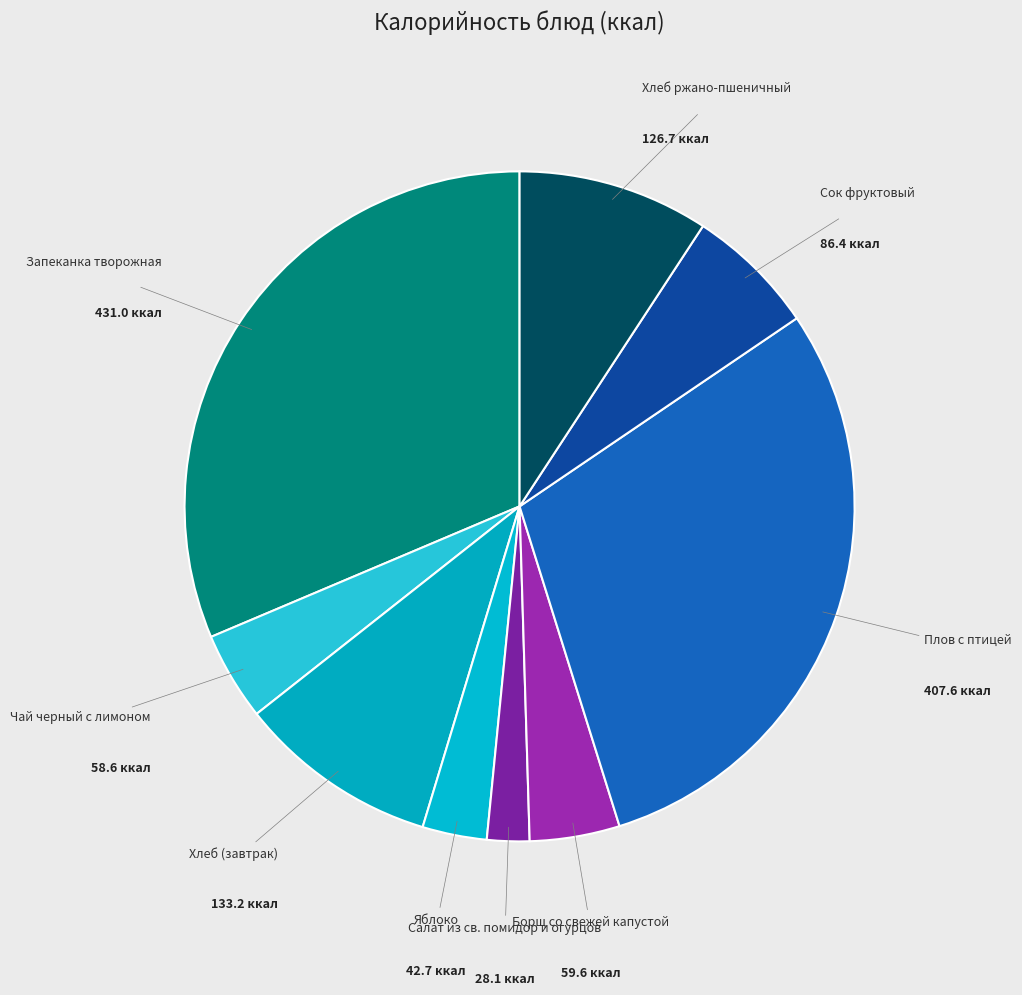

How many slices are in this pie chart?

9